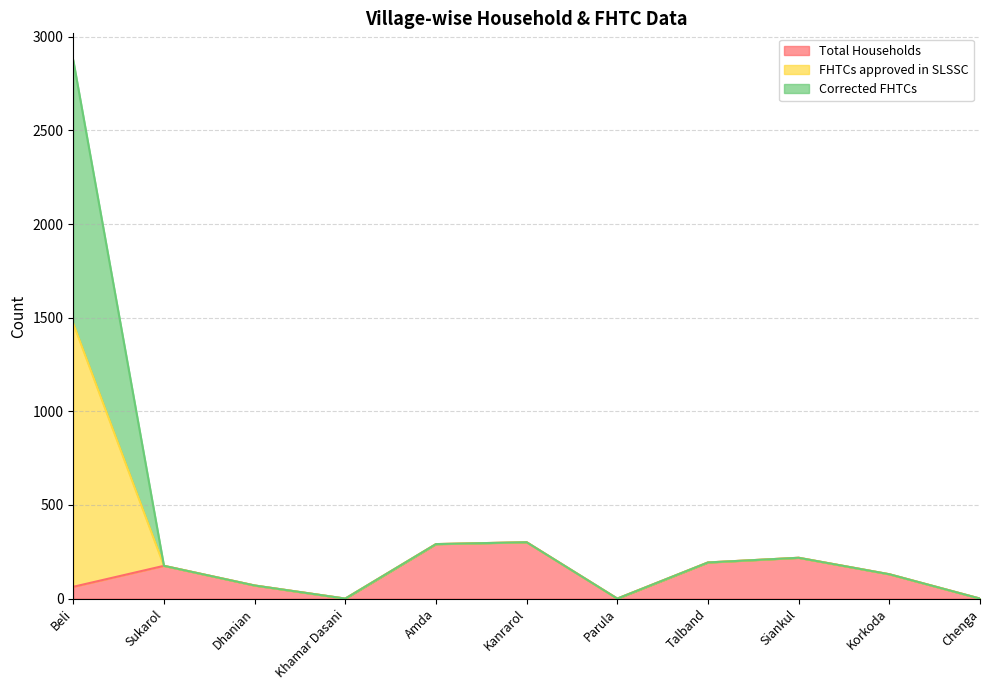

How many positive values does the FHTCs approved in SLSSC series have?

8